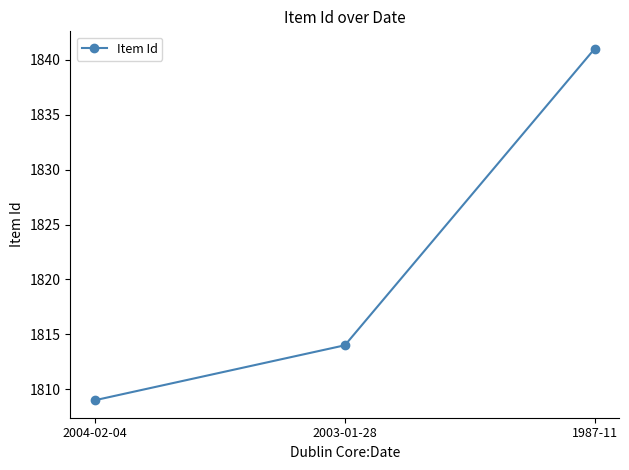

True or false: the data shows 904 at 2003-01-28.

False